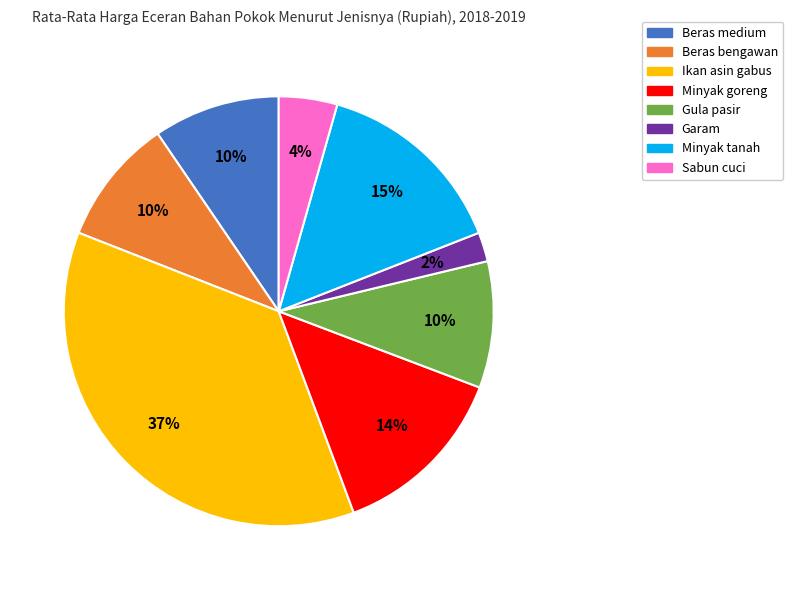

Is the sum of Minyak goreng and Beras bengawan greater than half?

No